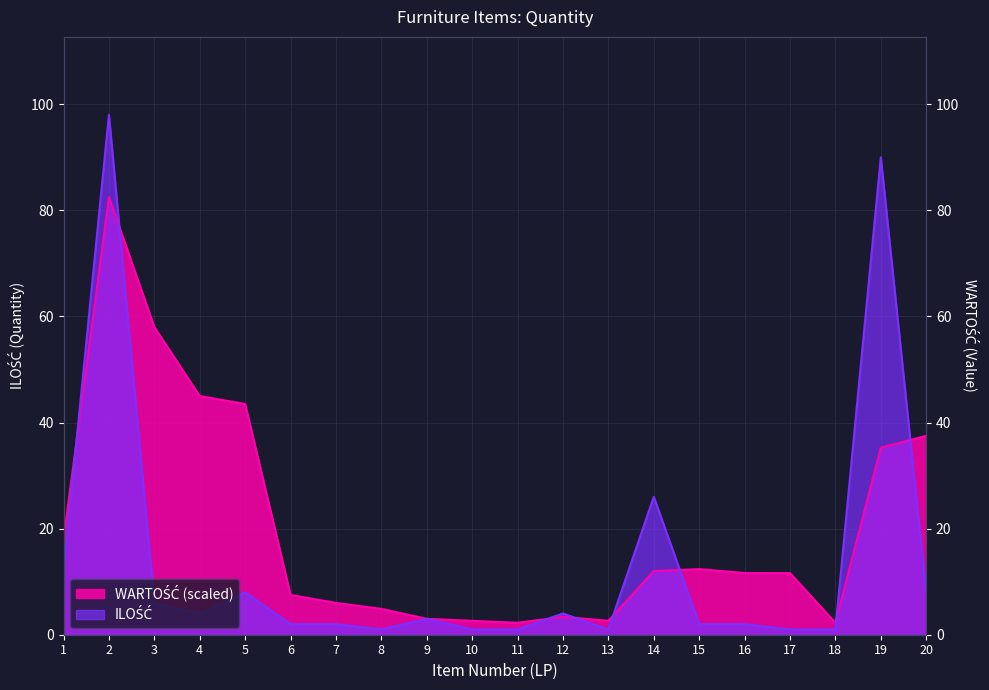

Where is the data nearest to the value 49?

14